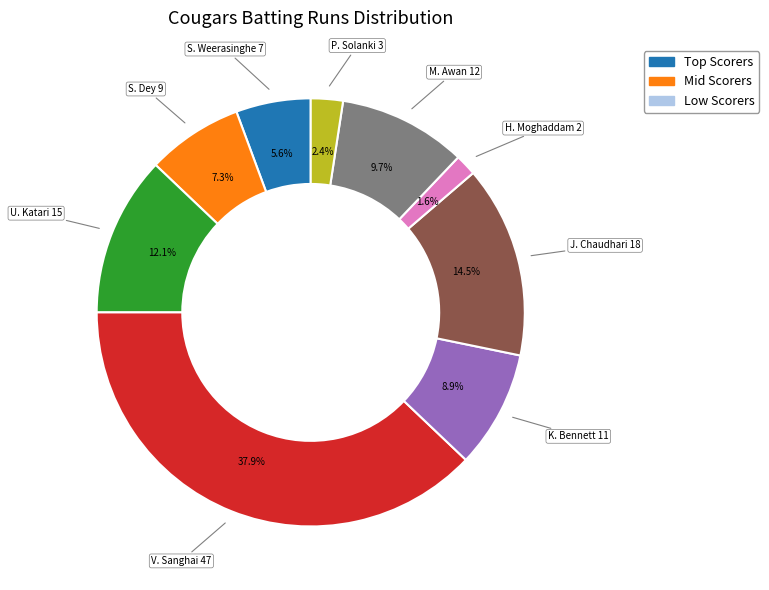

What is the ratio of the value at S. Dey to the value at P. Solanki?

3.0